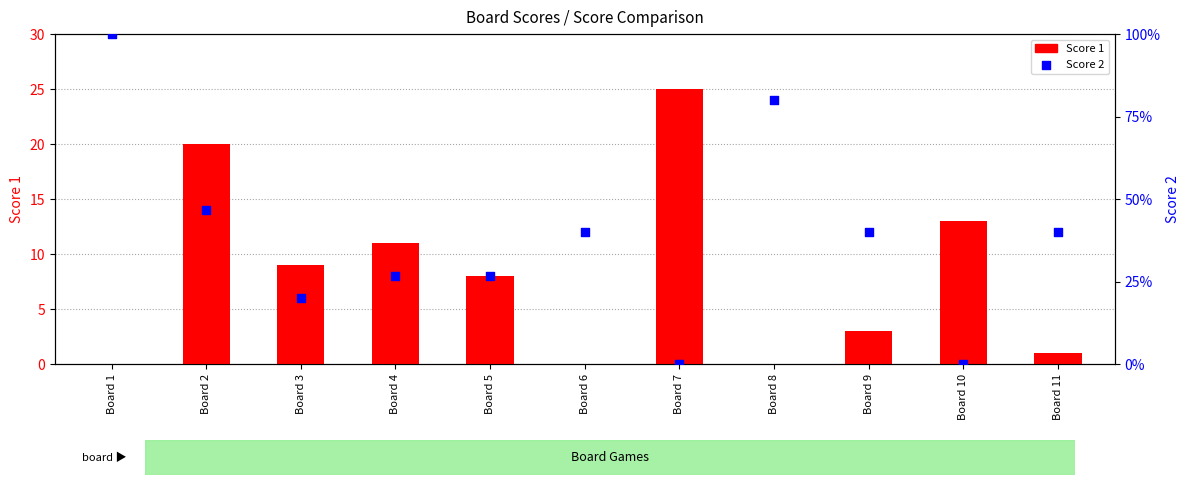

What are all the series names shown in the legend?

Score 1, Score 2